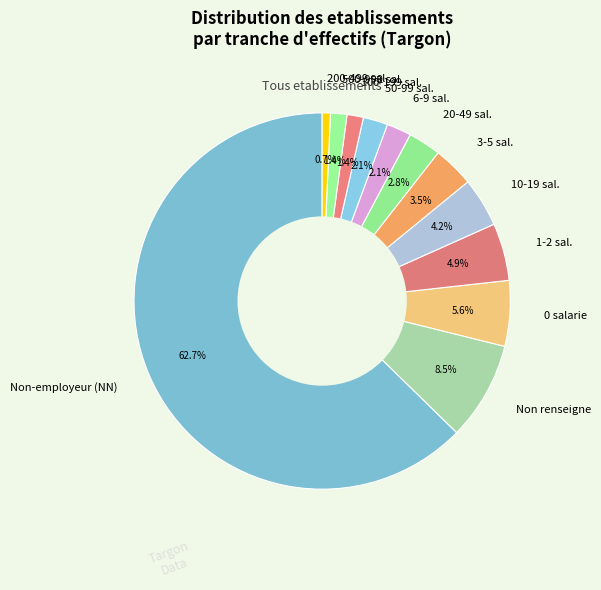

Between 50-99 sal. and 1-2 sal., which is larger?

1-2 sal.